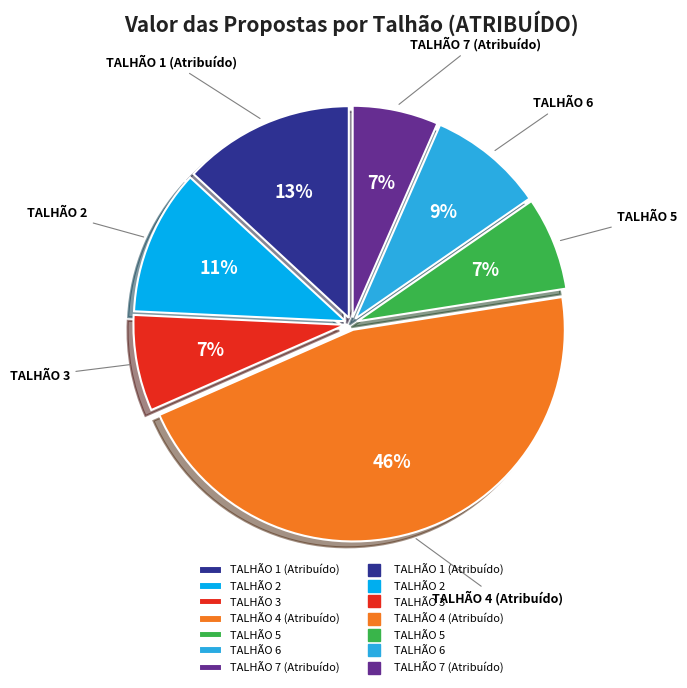

Do TALHÃO 5 and TALHÃO 4 (Atribuído) together represent more than half of the pie?

Yes